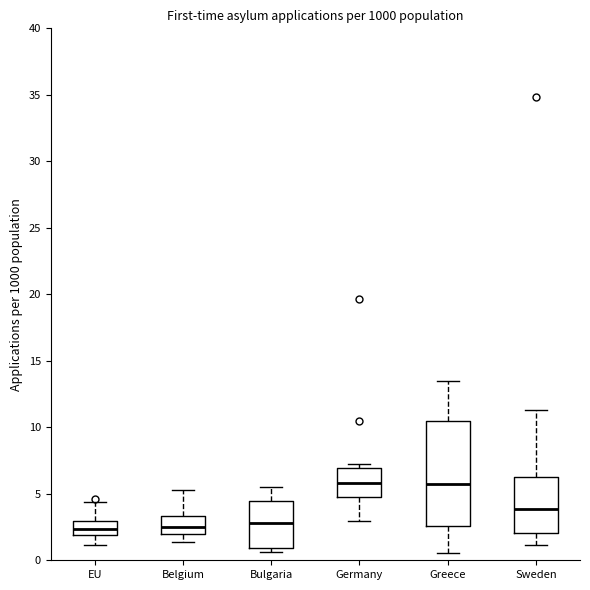

Reading left to right, read every box against the y-axis: the position of its median line, the range the box covers, and the ends of its whiskers. The values are not printed on the chart, so give them approximately, as read against the axis.

EU: median 2.5, box 2.0 to 3.0, whiskers 1.0 to 4.5
Belgium: median 2.5, box 2.0 to 3.5, whiskers 1.5 to 5.5
Bulgaria: median 3.0, box 1.0 to 4.5, whiskers 0.5 to 5.5
Germany: median 6.0, box 4.5 to 7.0, whiskers 3.0 to 7.5
Greece: median 6.0, box 2.5 to 10.5, whiskers 0.5 to 13.5
Sweden: median 4.0, box 2.0 to 6.5, whiskers 1.0 to 11.5